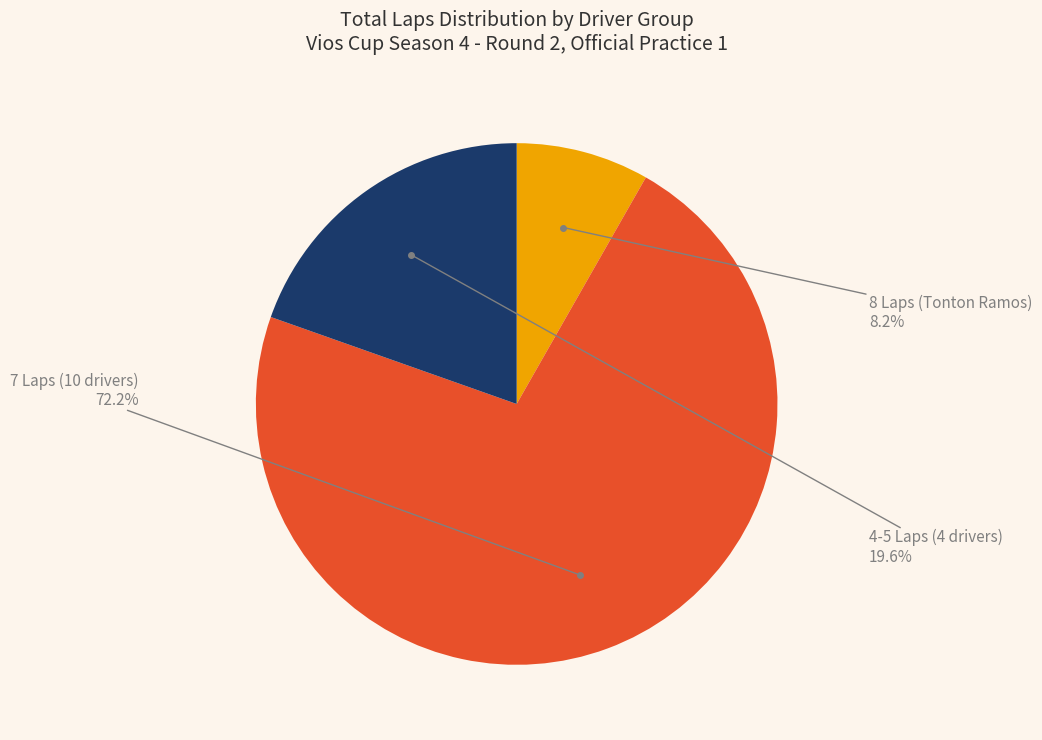

Is there any slice that represents more than half of the pie?

Yes